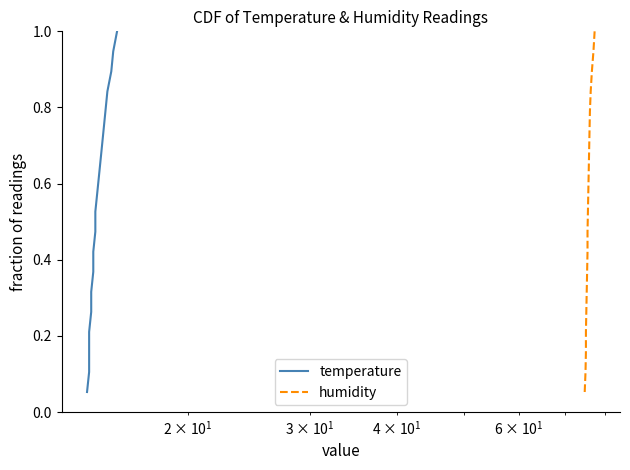

Which series has the largest total across all categories?

temperature